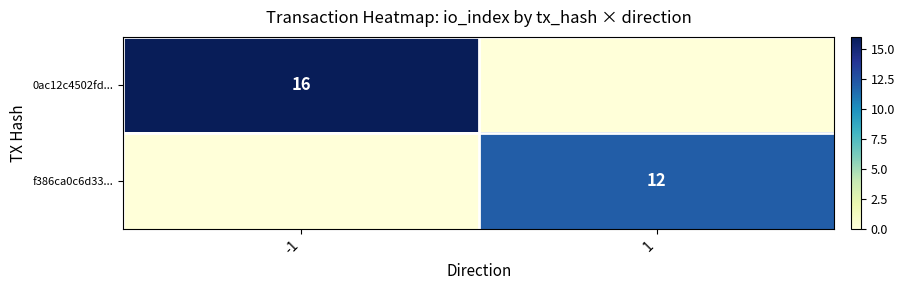

True or false: 0ac12c4502fd... has a value of 16 at -1.

True